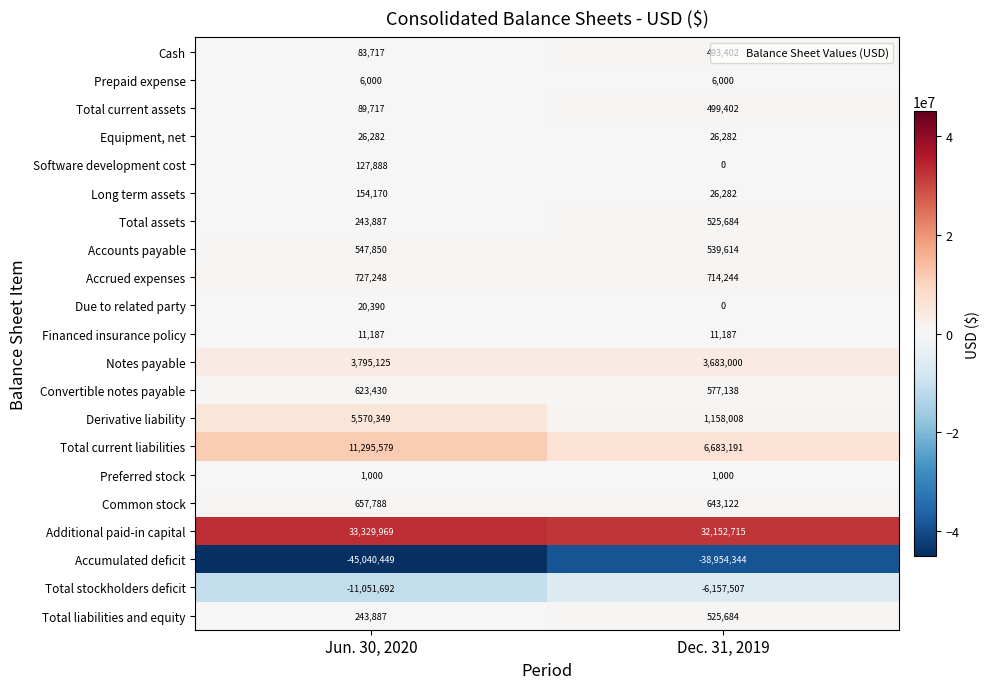

Where is Total assets nearest to the value 384785?

Jun. 30, 2020